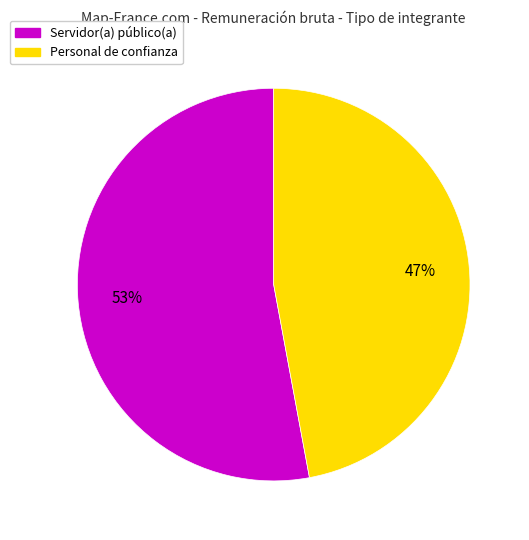

To the nearest percent, what is the average slice percentage?

50%